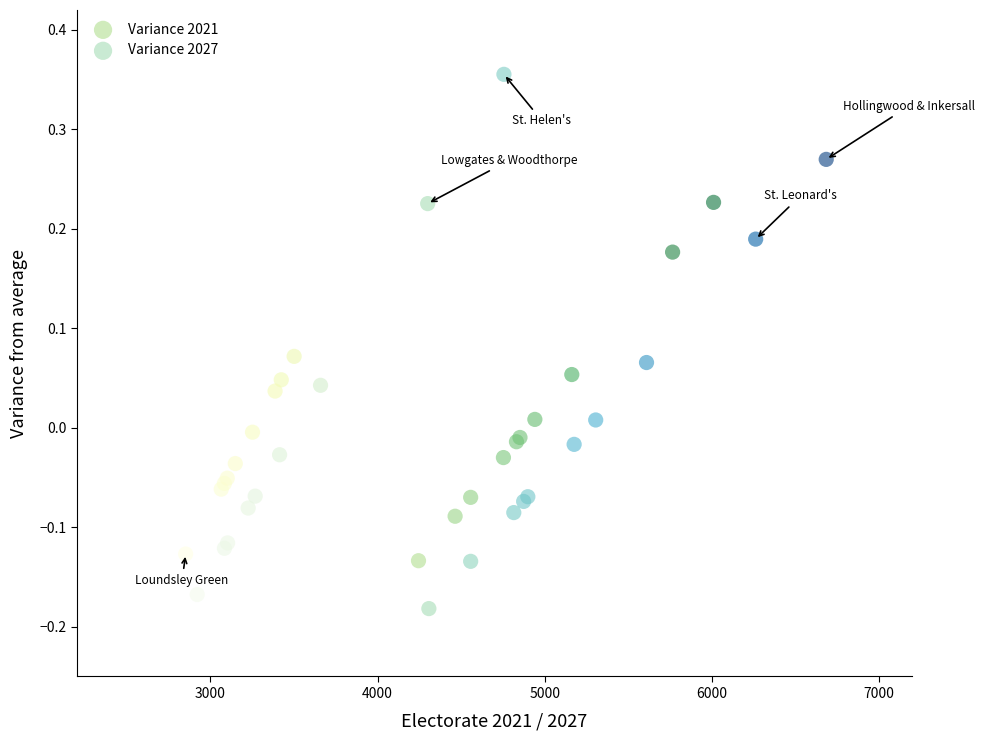

Which series contains the highest Y value?

Variance 2027